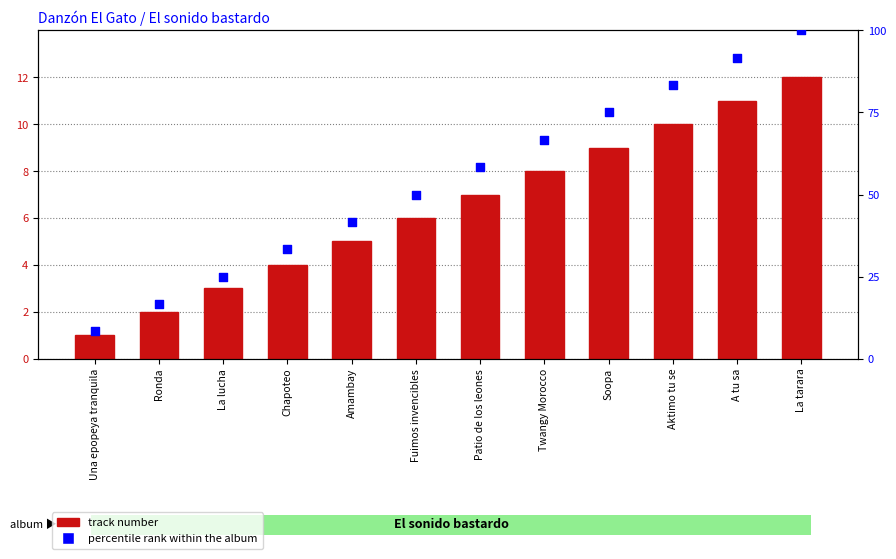

What are all the series names shown in the legend?

track number, percentile rank within the album